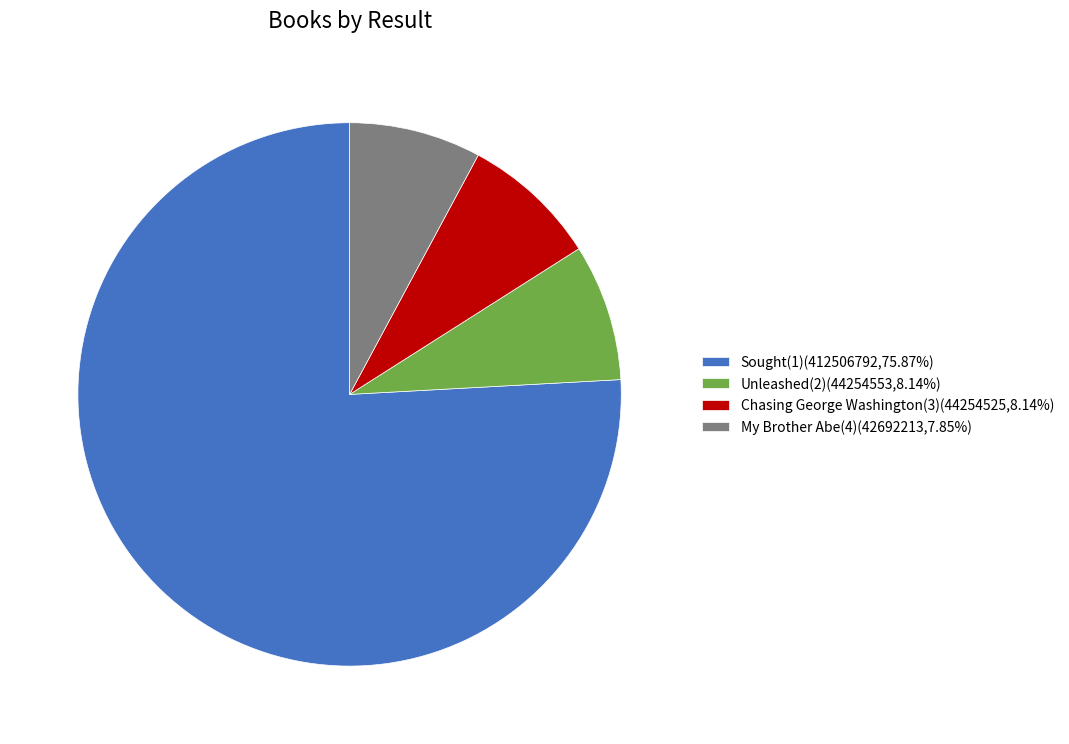

What is the ratio of the value at Sought(1)(412506792,75.87%) to the value at Chasing George Washington(3)(44254525,8.14%)?

9.3